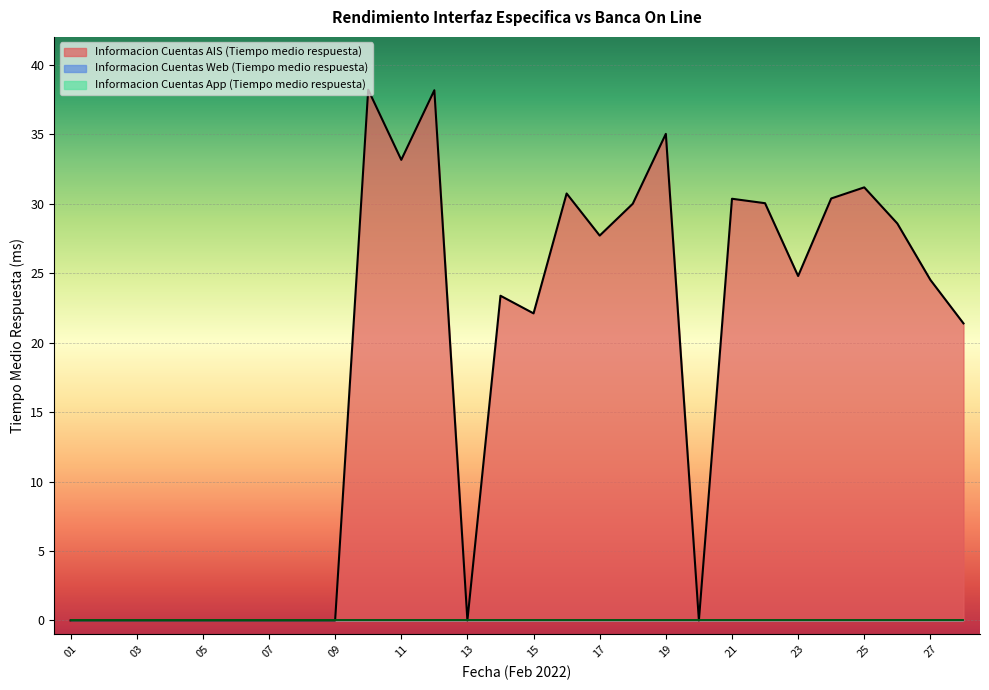

How many series are shown in this chart?

3